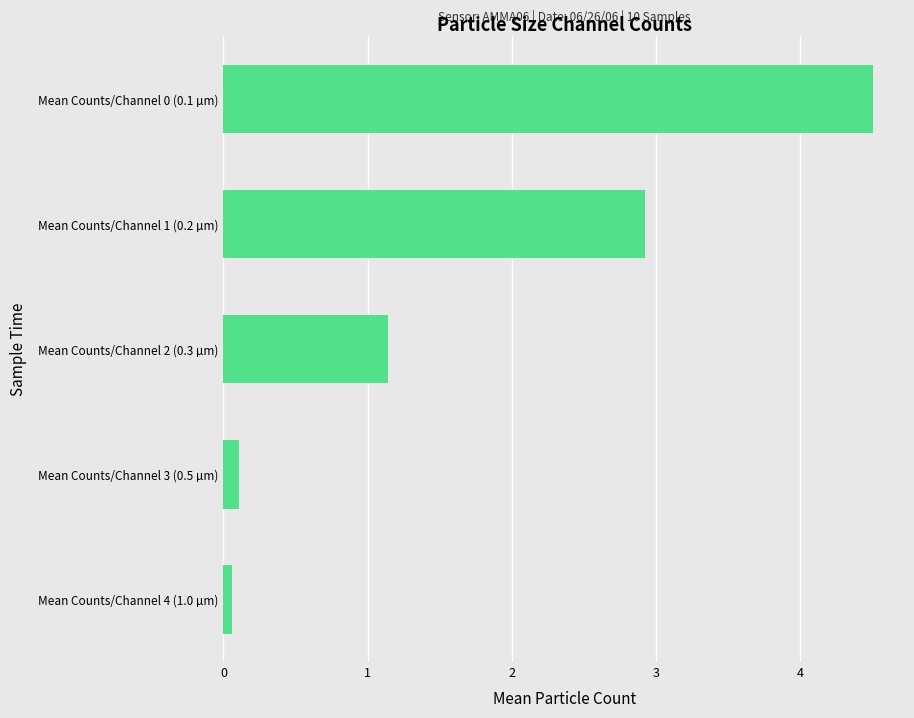

The chart shows a value of 3.1 at Mean Counts/Channel 0 (0.1 µm). True or false?

False